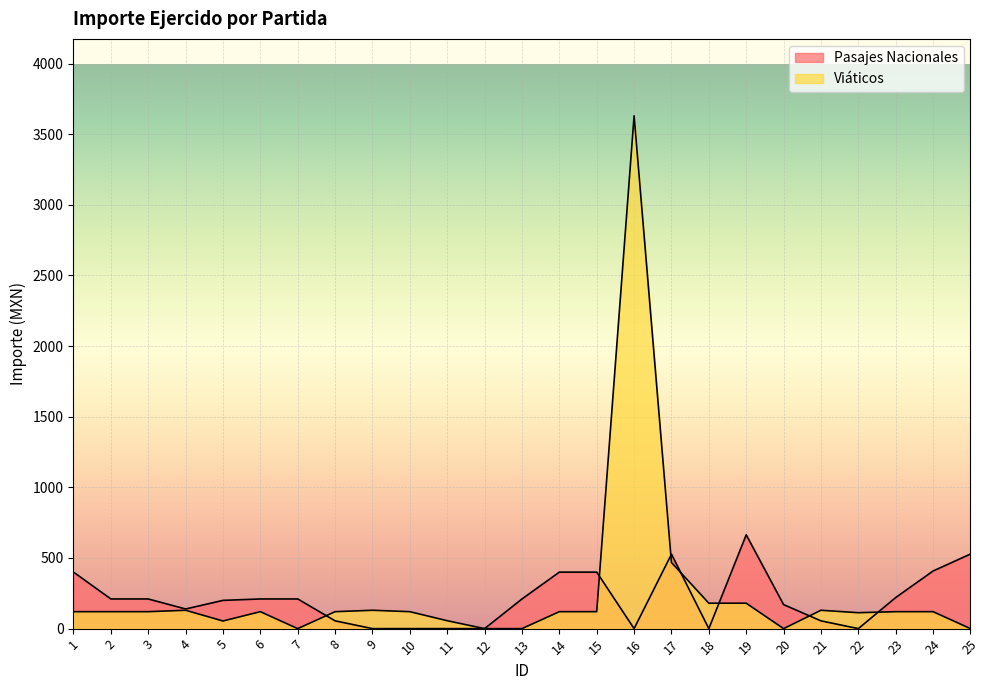

What is the sum of the Viáticos values at 14 and 15?

240.0